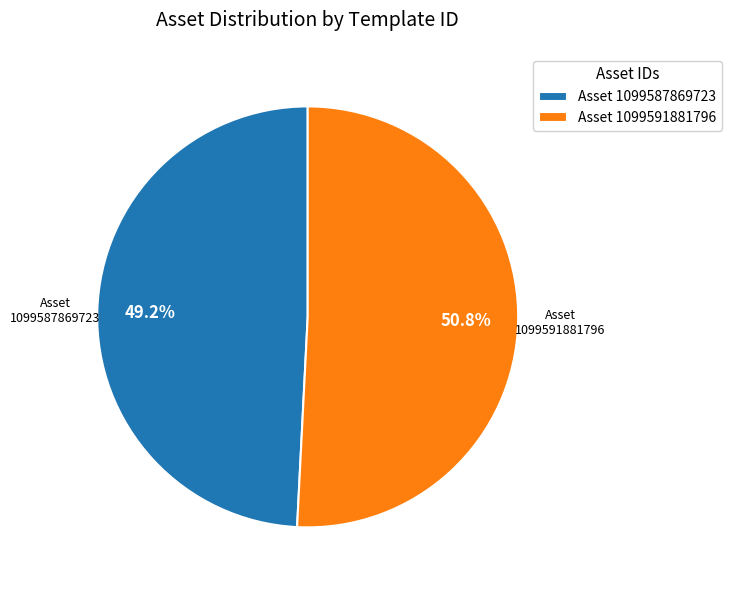

Rank the categories by value from highest to lowest.

Asset 1099591881796, Asset 1099587869723